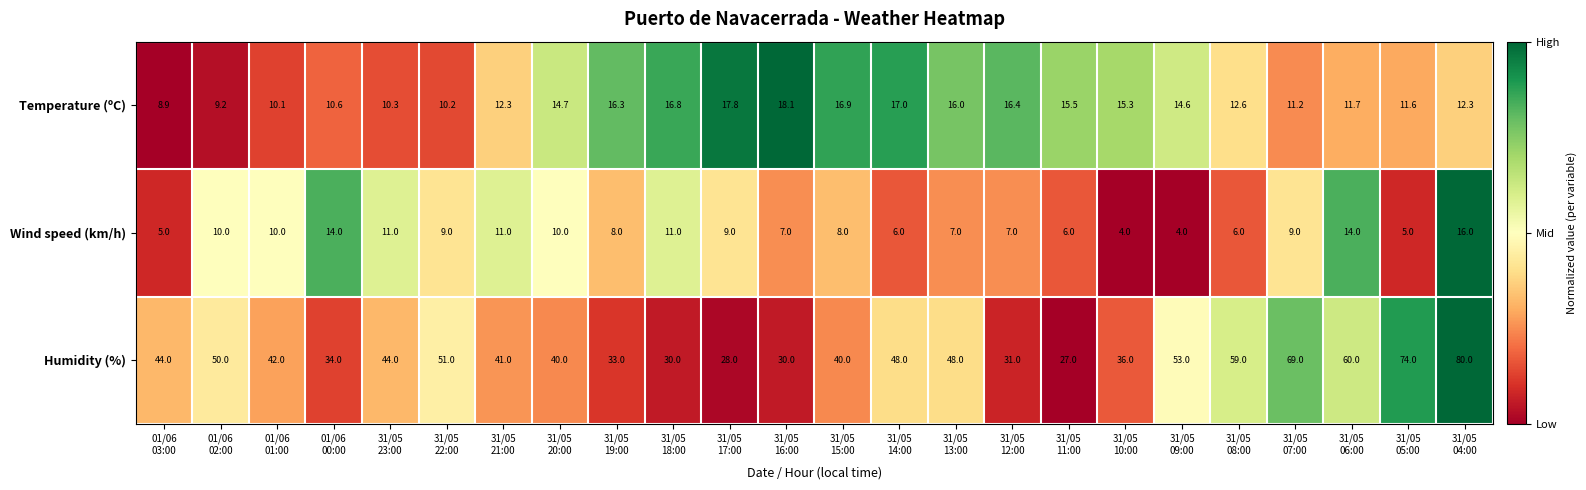

List the series in order of their peak value, highest first.

Humidity (%), Temperature (ºC), Wind speed (km/h)